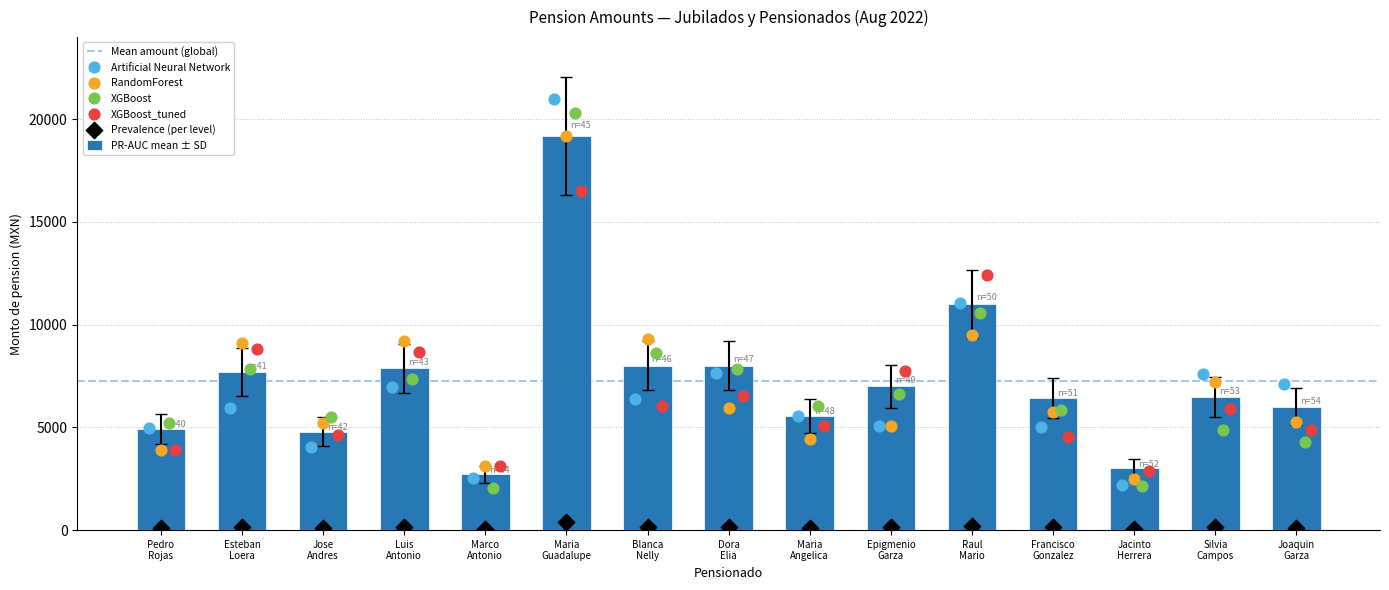

What is the difference between the maximum and minimum values in the PR-AUC mean ± SD series?

16488.0